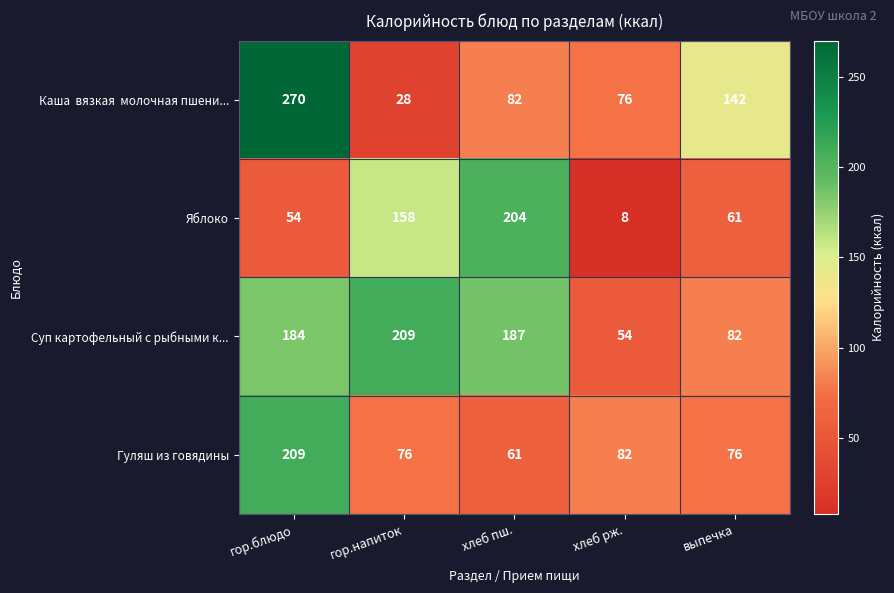

What is the total value across all series at гор.напиток?

471